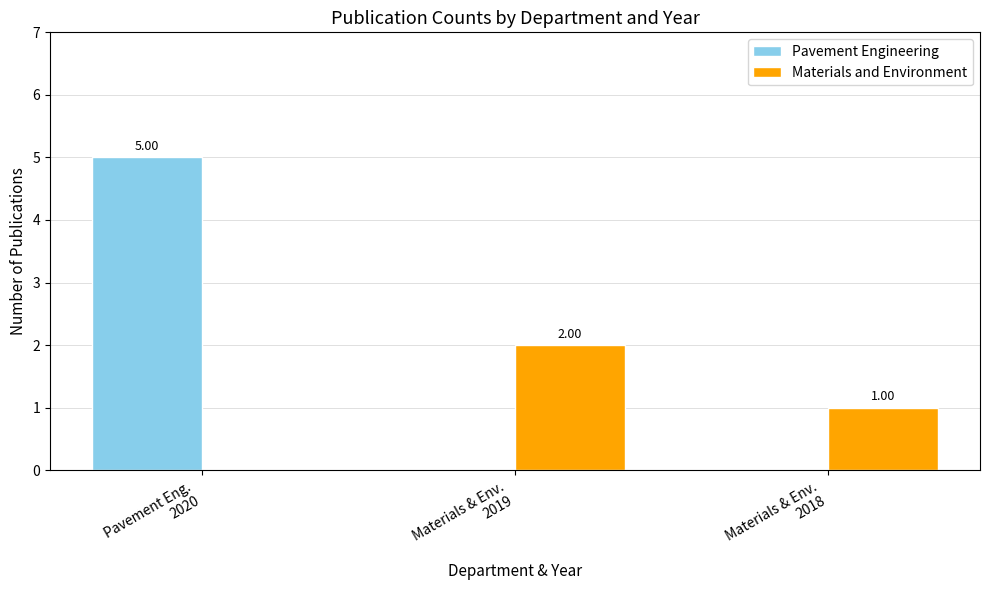

Count the number of data series in this chart.

2